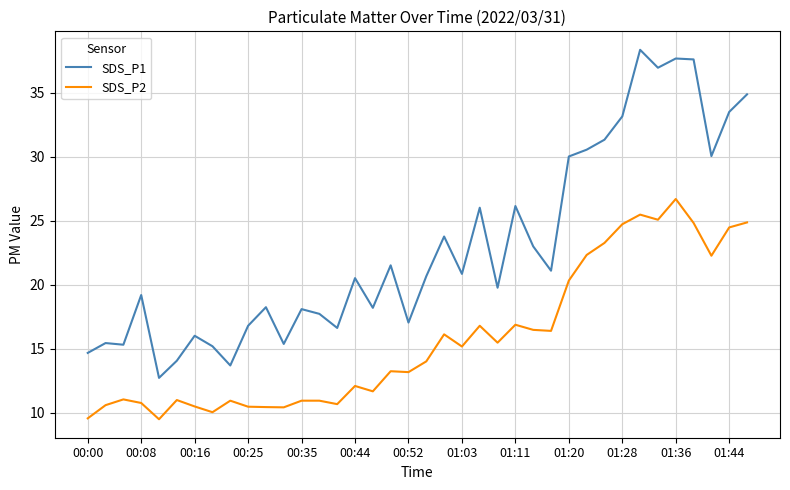

What is the difference between the maximum and minimum values in the SDS_P1 series?

25.6